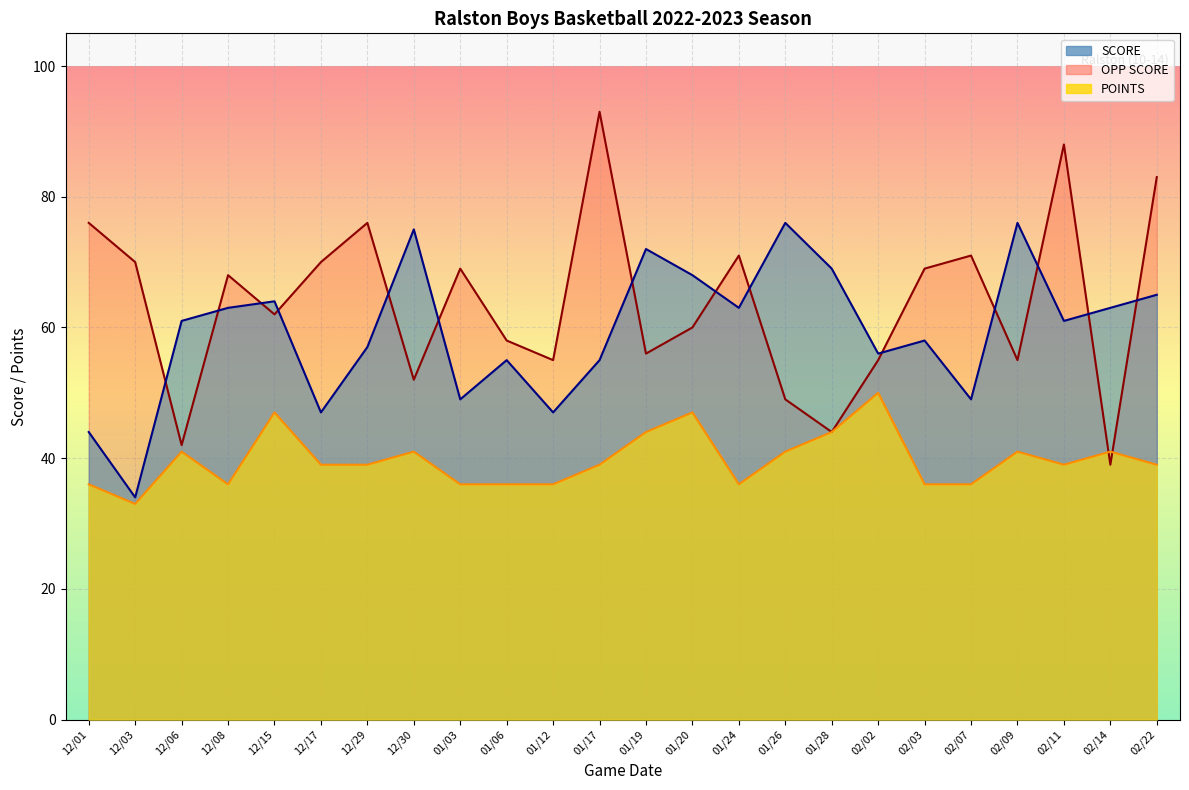

True or false: POINTS and SCORE intersect in this chart.

False